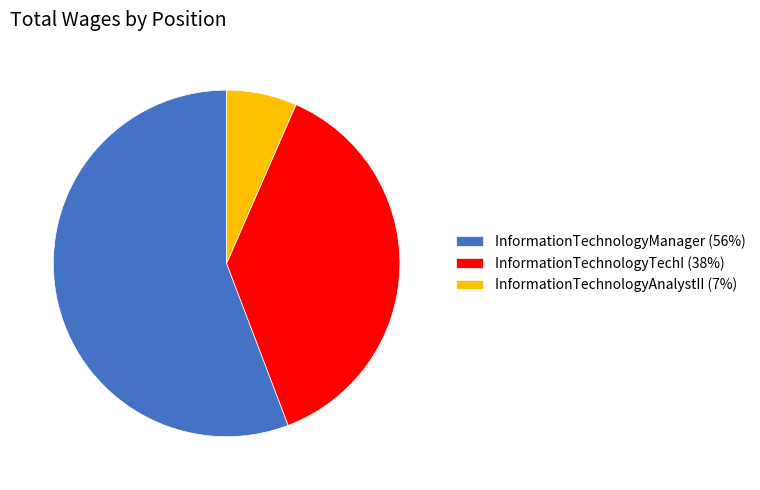

Approximately how many times larger is the value at InformationTechnologyManager compared to InformationTechnologyTechI?

1.5